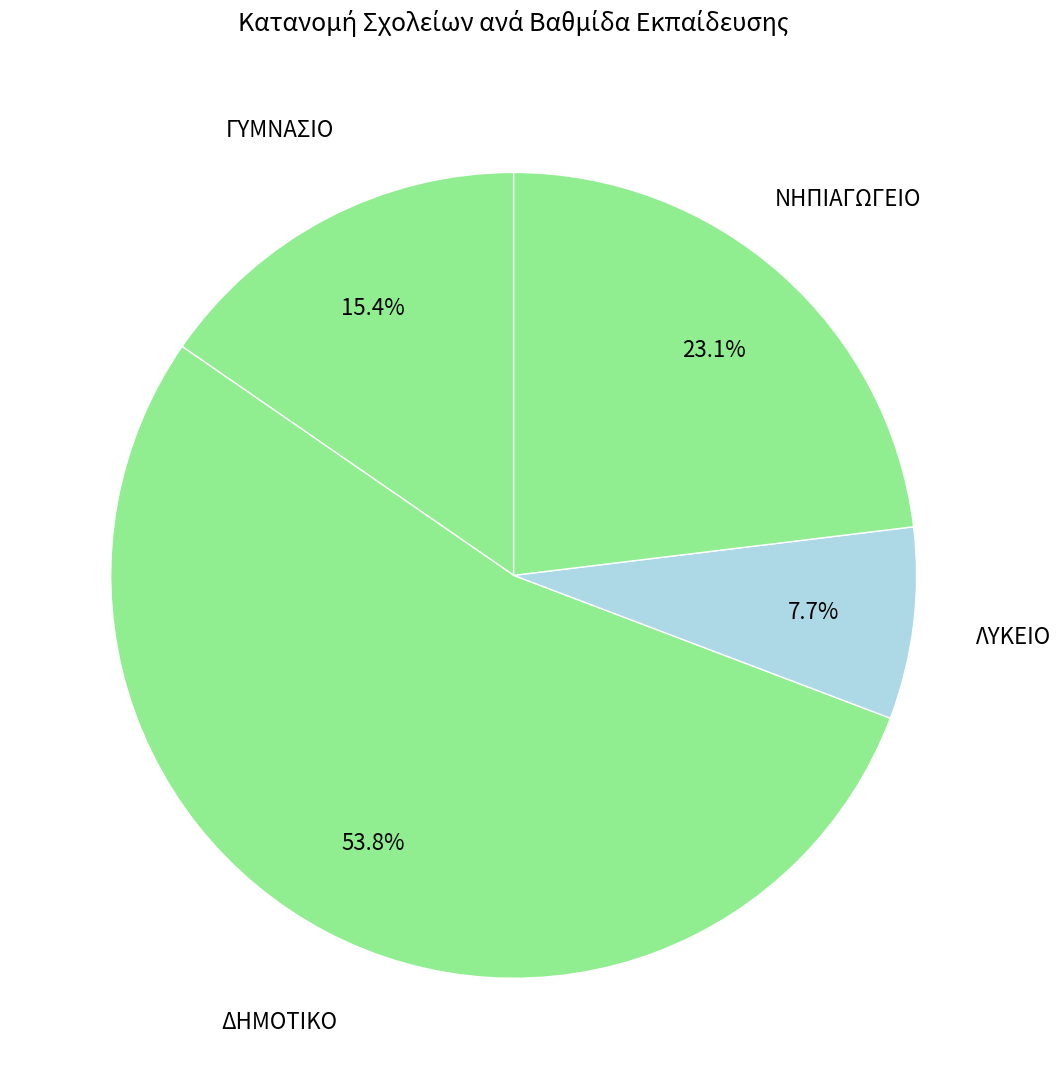

How many slices are in this pie chart?

4